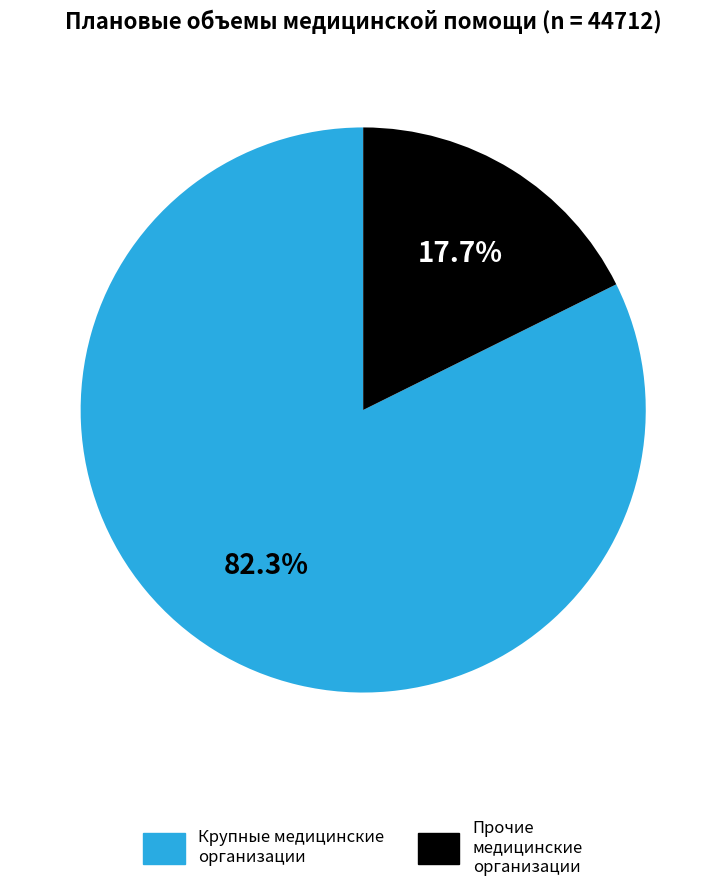

Combined, do Крупные медицинские организации and Прочие медицинские организации account for over 50%?

Yes